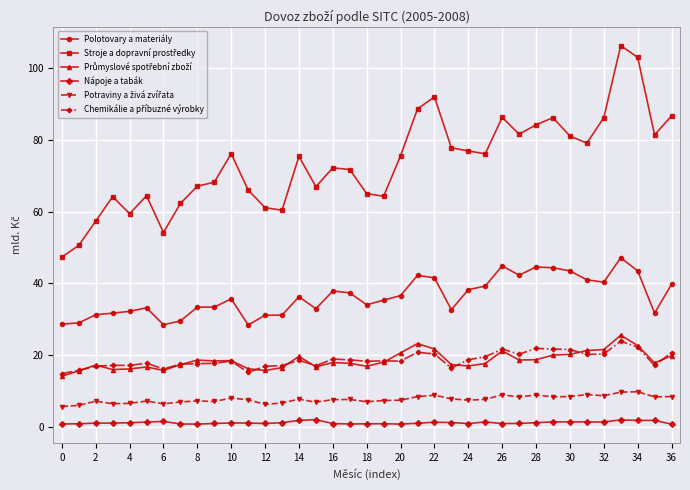

True or false: Polotovary a materiály has more than 0 points higher than both neighbors.

True